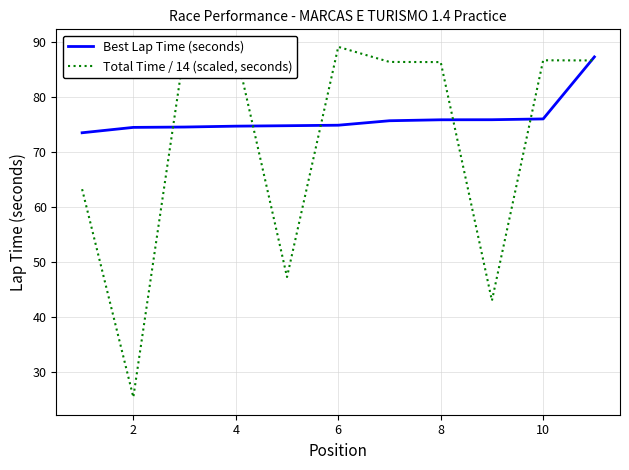

Which series has the largest total across all categories?

Best Lap Time (seconds)